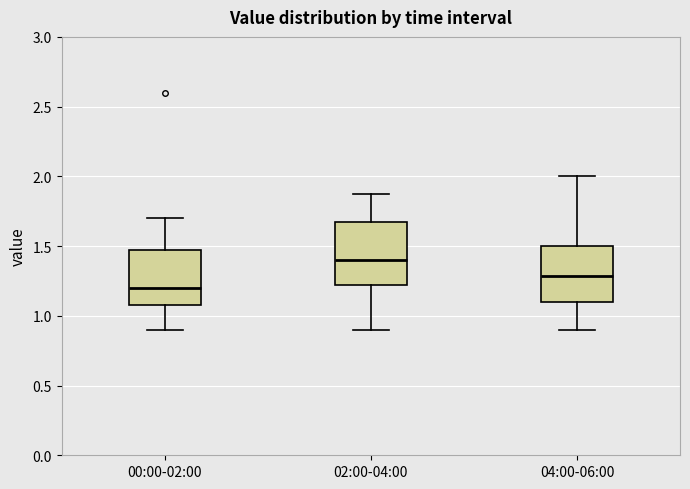

Reading left to right, read every box against the y-axis: the position of its median line, the range the box covers, and the ends of its whiskers. The values are not printed on the chart, so give them approximately, as read against the axis.

00:00-02:00: median 1.20, box 1.10 to 1.50, whiskers 0.90 to 1.70
02:00-04:00: median 1.40, box 1.20 to 1.70, whiskers 0.90 to 1.85
04:00-06:00: median 1.30, box 1.10 to 1.50, whiskers 0.90 to 2.00